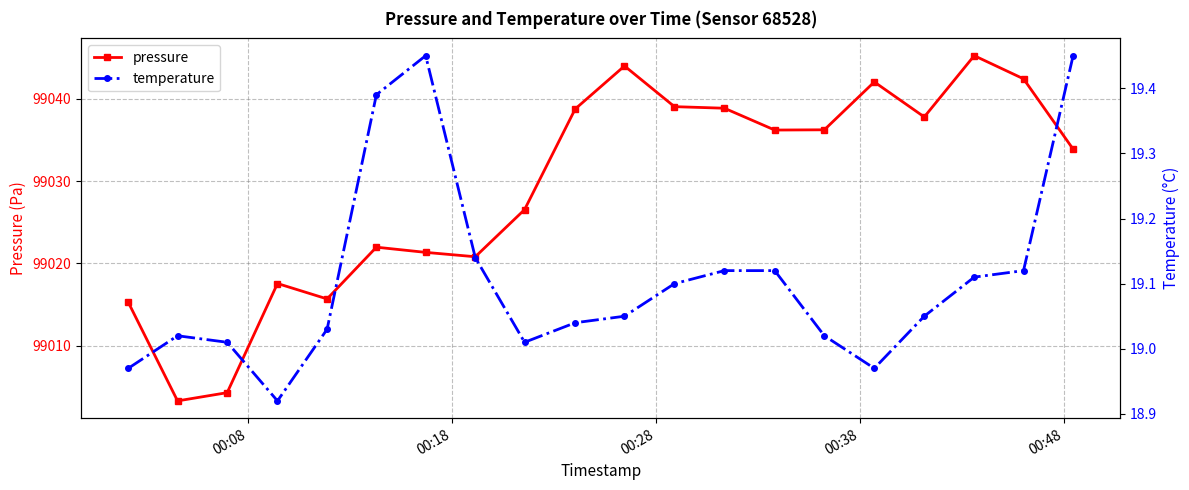

What is the lowest value of the pressure series?

99003.3